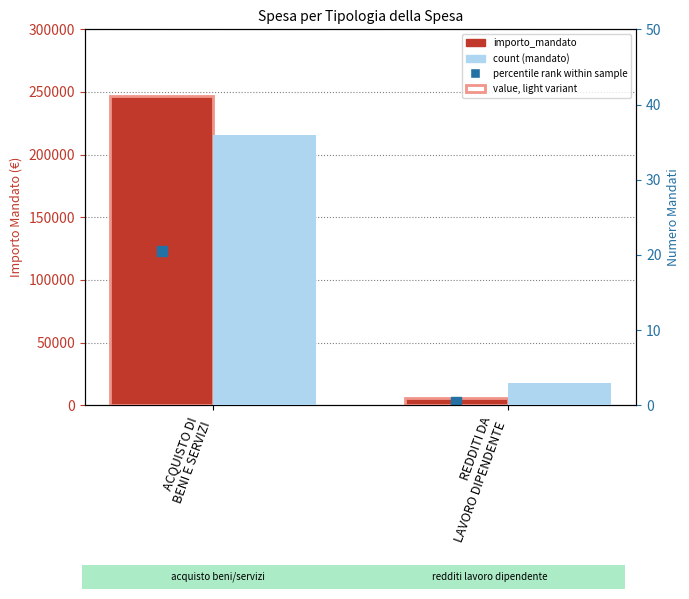

Which has a higher value, REDDITI DA
LAVORO DIPENDENTE or ACQUISTO DI
BENI E SERVIZI?

ACQUISTO DI
BENI E SERVIZI